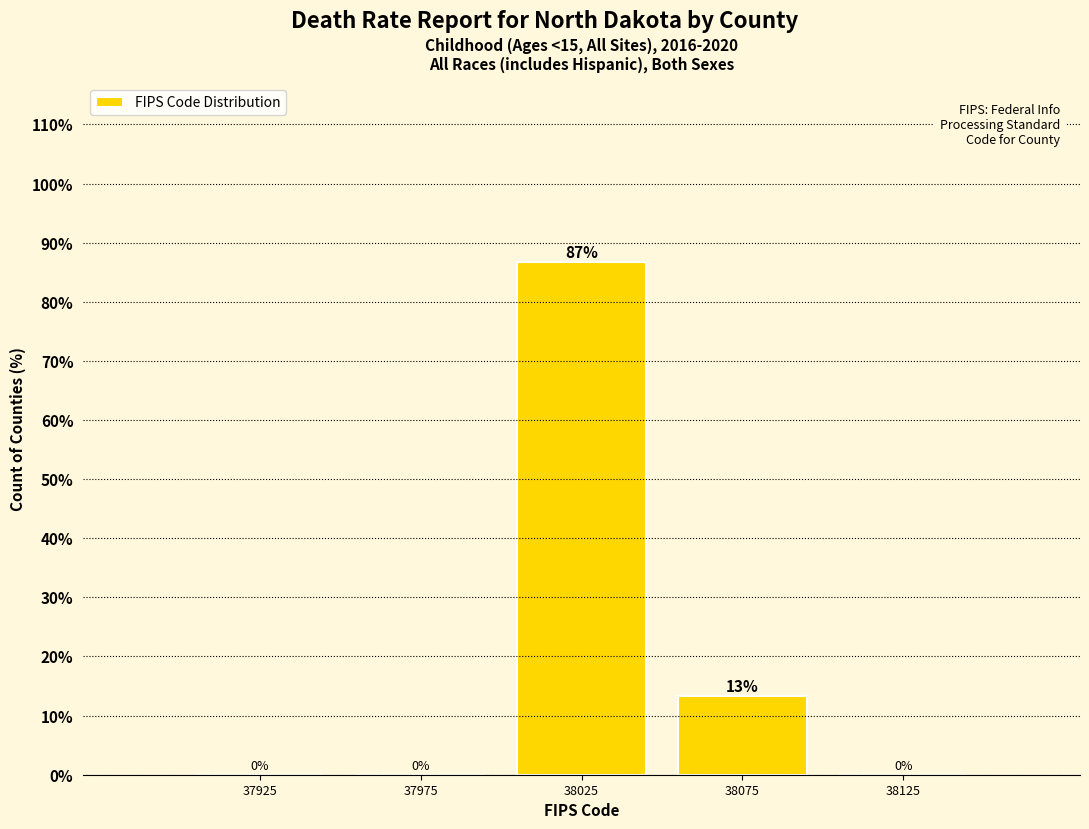

Which range on the x-axis has the tallest bar?

38000 to 38050